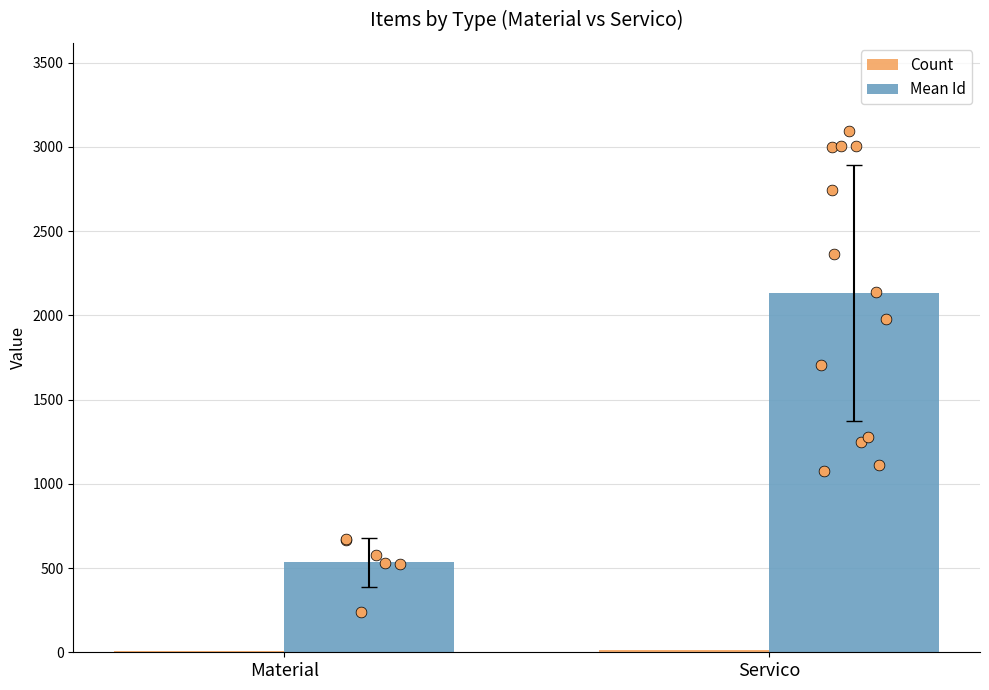

Which series reaches the minimum Y coordinate?

Count